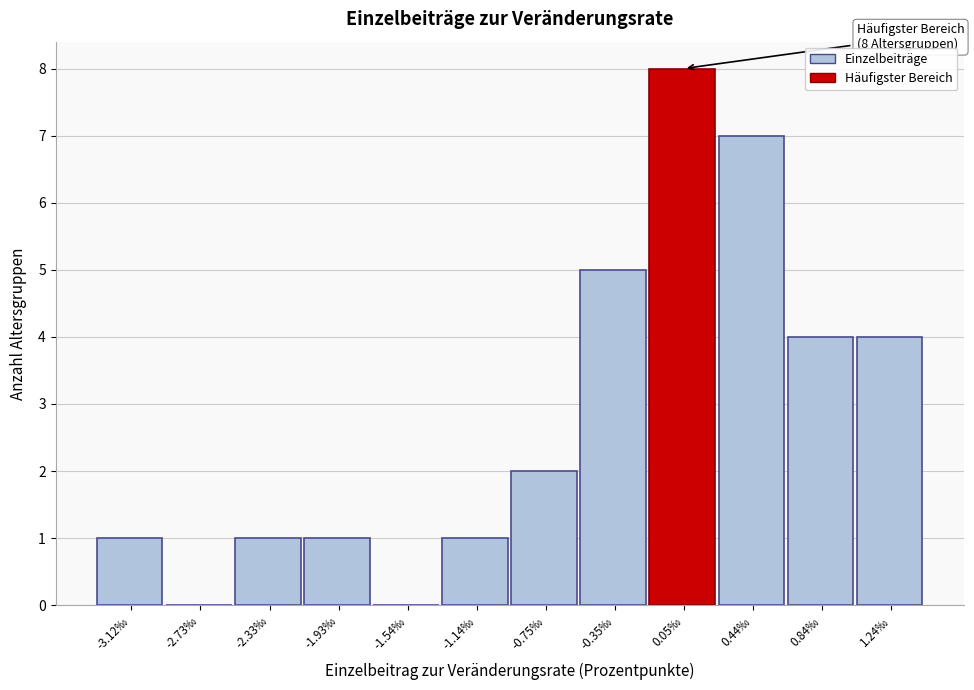

Reading left to right, extract all data points from this chart.

-3.12‰=1	-2.73‰=0	-2.33‰=1	-1.93‰=1	-1.54‰=0	-1.14‰=1	-0.75‰=2	-0.35‰=5	0.05‰=8	0.44‰=7	0.84‰=4	1.24‰=4